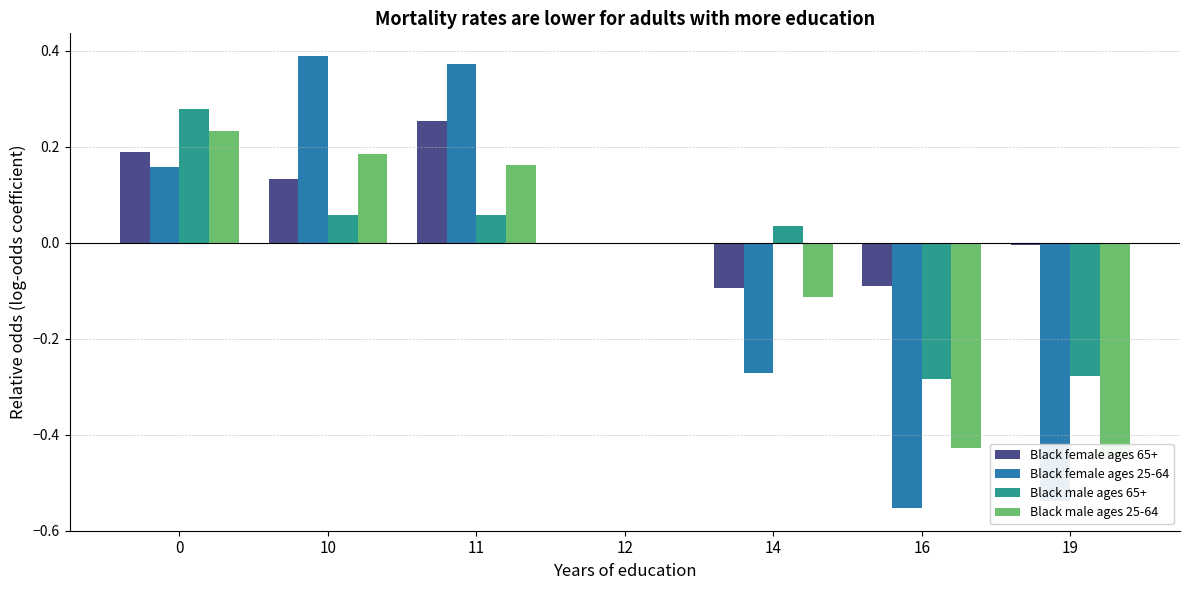

What is the difference between the second highest and minimum values in the Black female ages 65+ series?

0.3